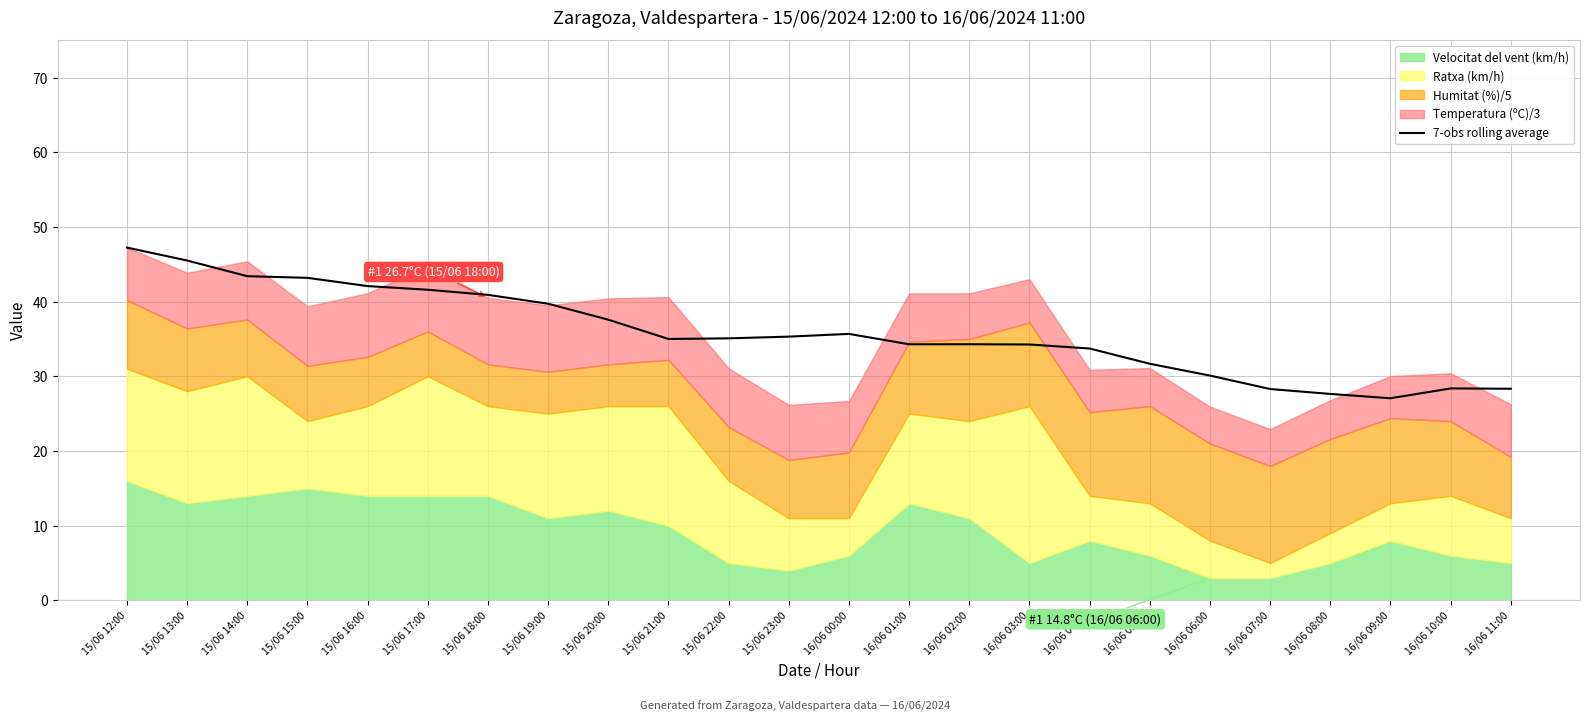

True or false: the data has more than 2 interior local peaks.

True